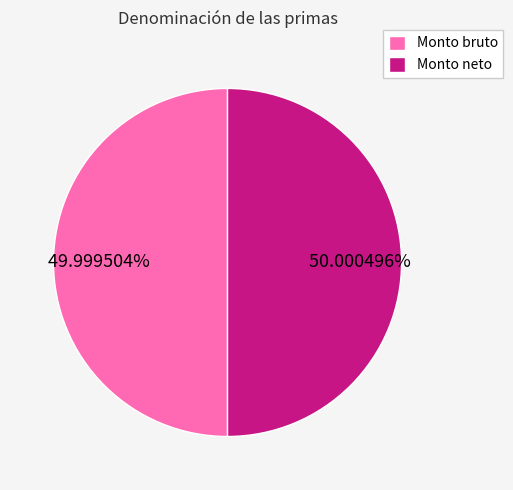

Do Monto neto and Monto bruto together represent more than half of the pie?

Yes